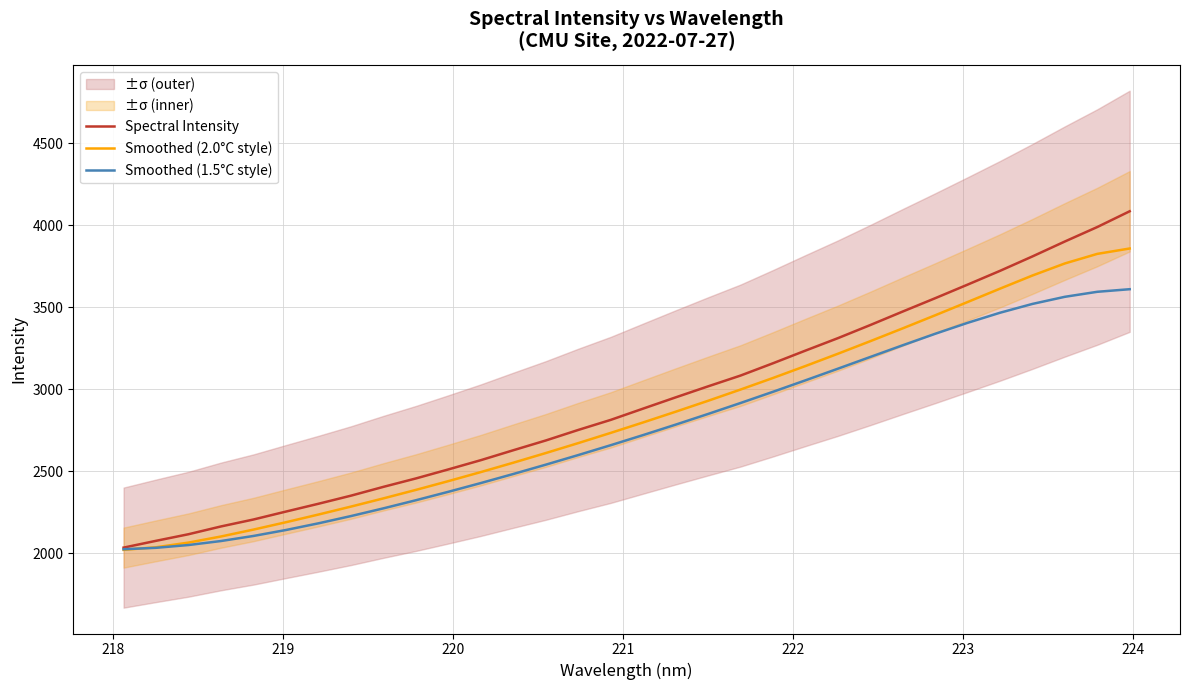

What is the highest value of the Smoothed (2.0°C style) series?

3857.5